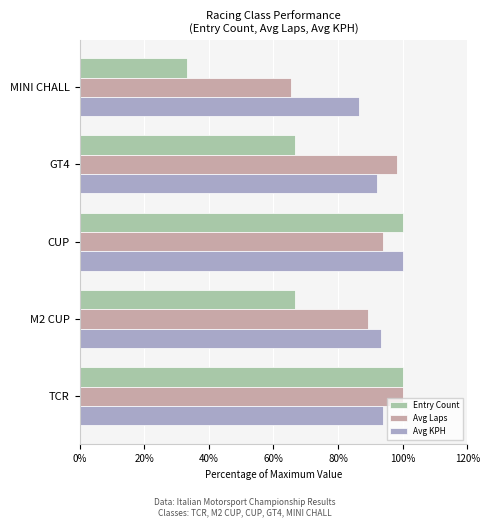

At which category does the chart reach its minimum across all series?

MINI CHALL